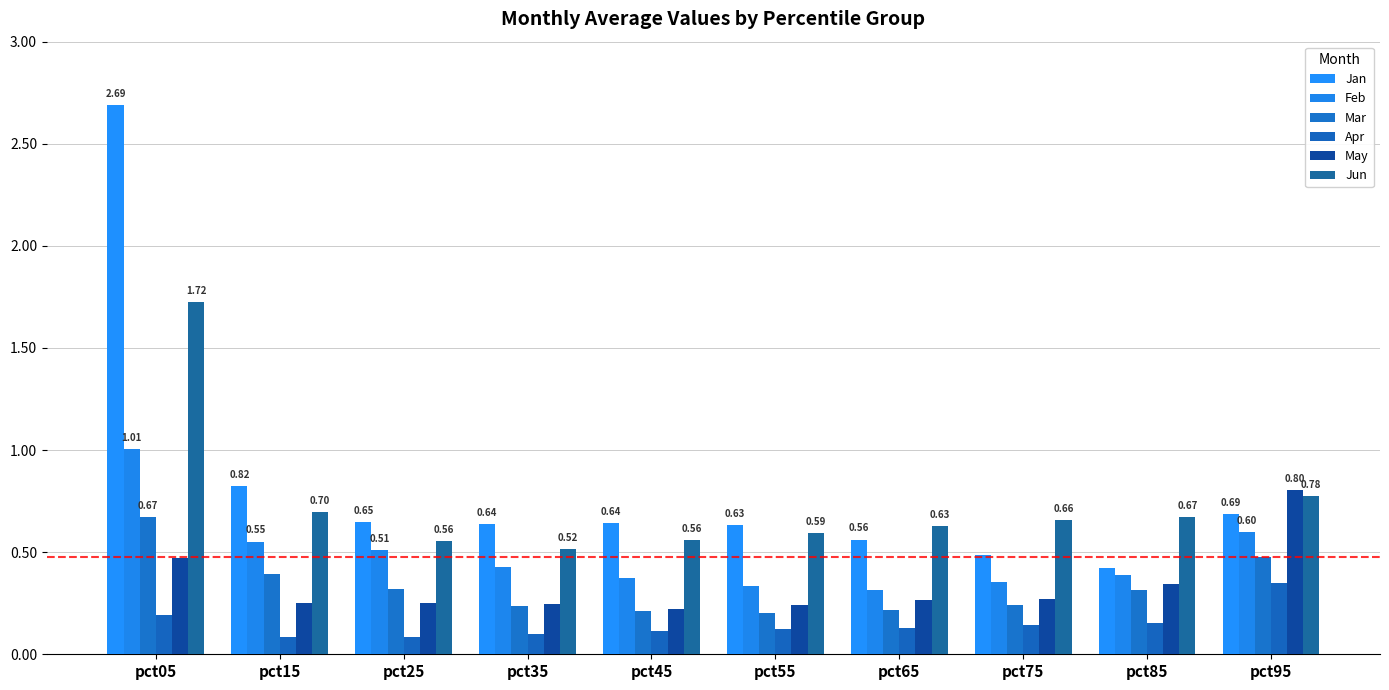

How many distinct data groups are displayed?

6